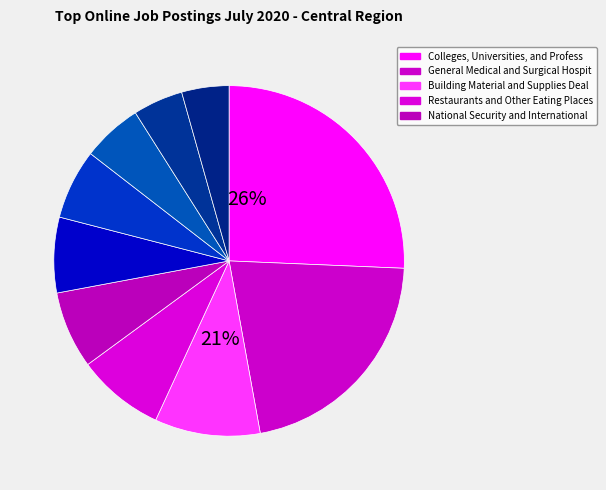

Is it true that Other General Merchandise Stores is 1% of the pie?

False